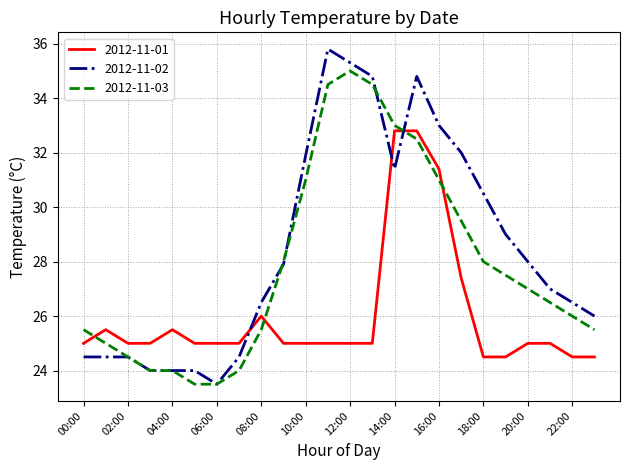

Which series has the largest total across all categories?

2012-11-02